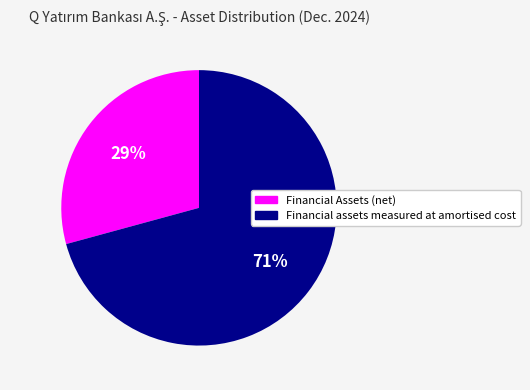

True or false: Financial assets measured at amortised cost accounts for 71% of the total.

True